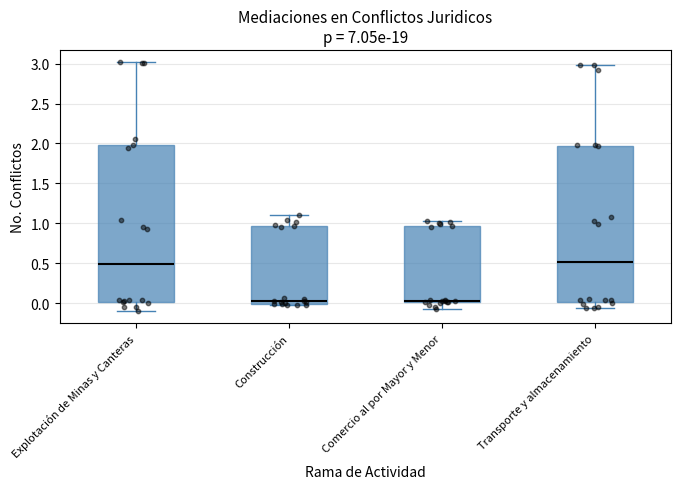

Reading left to right, read every box against the y-axis: the position of its median line, the range the box covers, and the ends of its whiskers. The values are not printed on the chart, so give them approximately, as read against the axis.

Explotación de Minas y Canteras: median 0.50, box 0.00 to 2.00, whiskers -0.10 to 3.00
Construcción: median 0.05, box 0.00 to 0.95, whiskers -0.05 to 1.10
Comercio al por Mayor y Menor: median 0.05, box 0.00 to 0.95, whiskers -0.05 to 1.05
Transporte y almacenamiento: median 0.50, box 0.00 to 1.95, whiskers -0.05 to 3.00